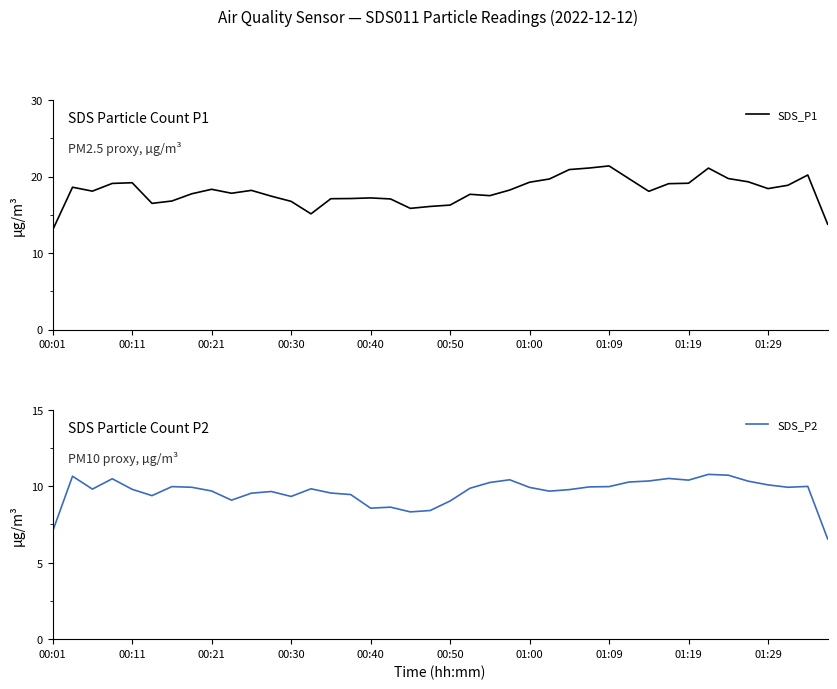

Between 14 and 29, which is larger?

29